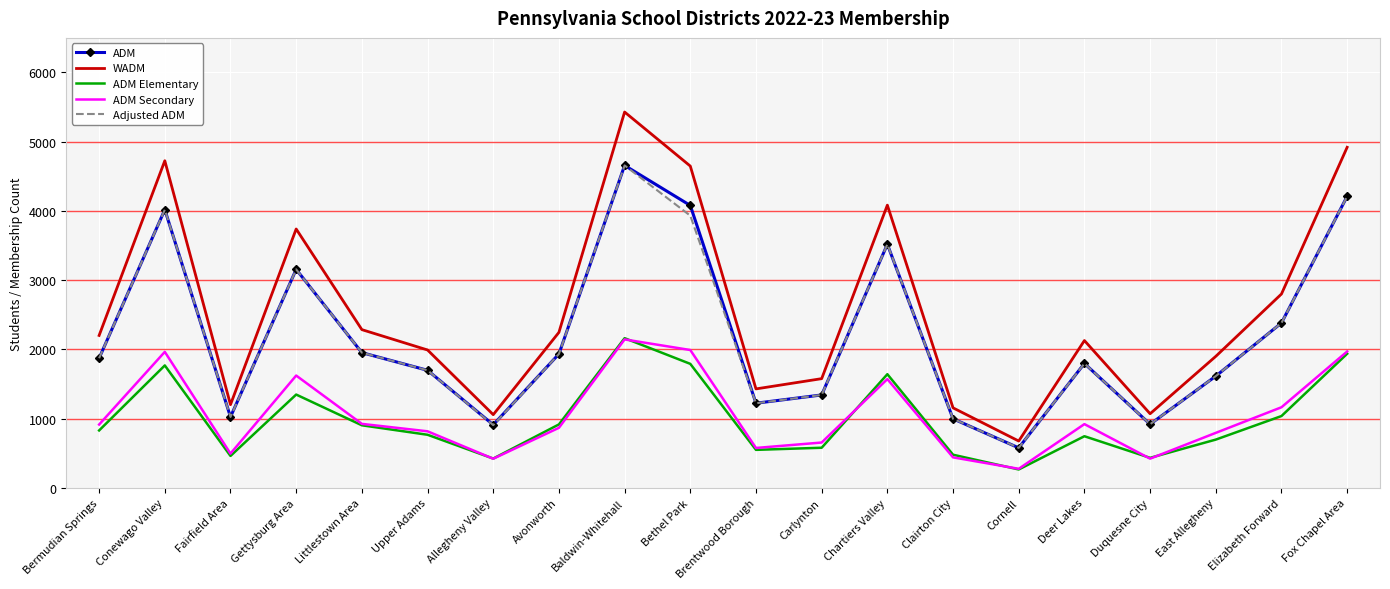

Is the value of Adjusted ADM at Fairfield Area greater than the value of ADM Elementary at Baldwin-Whitehall?

No